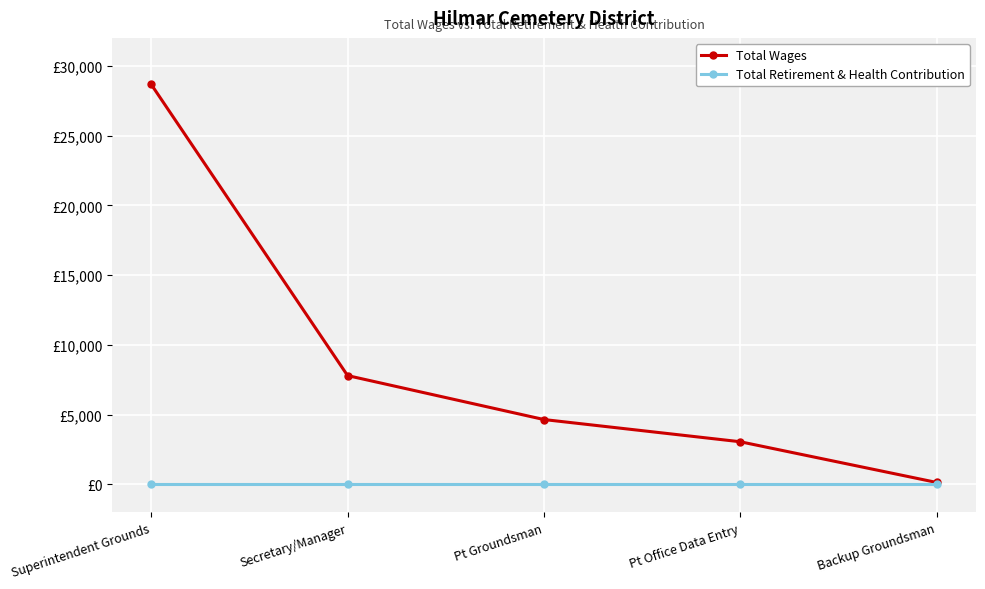

What is the highest value of the Total Wages series?

28668